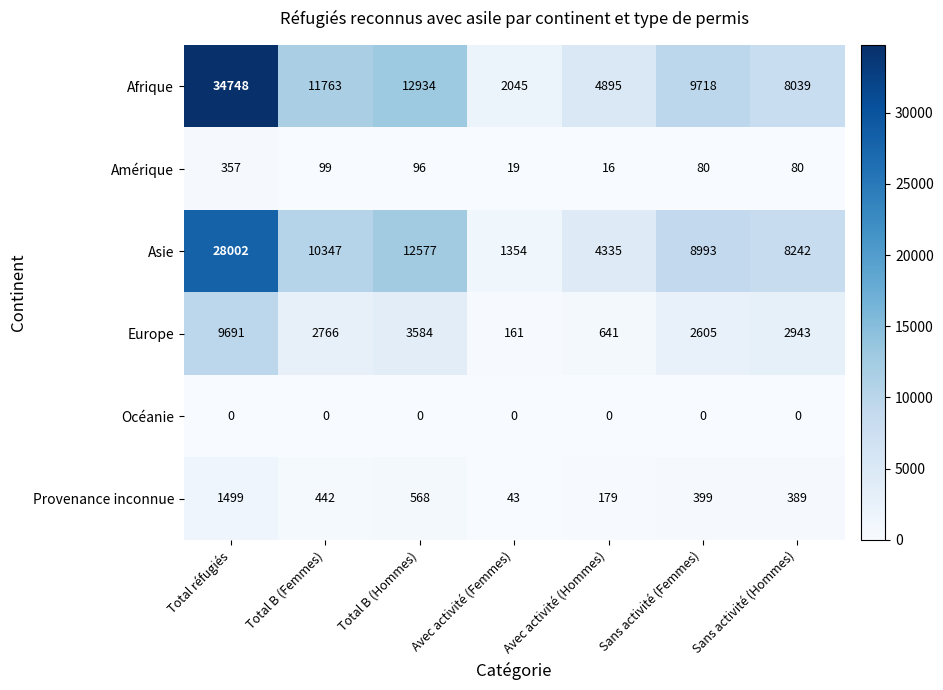

What is the average value of the Amérique series?

107